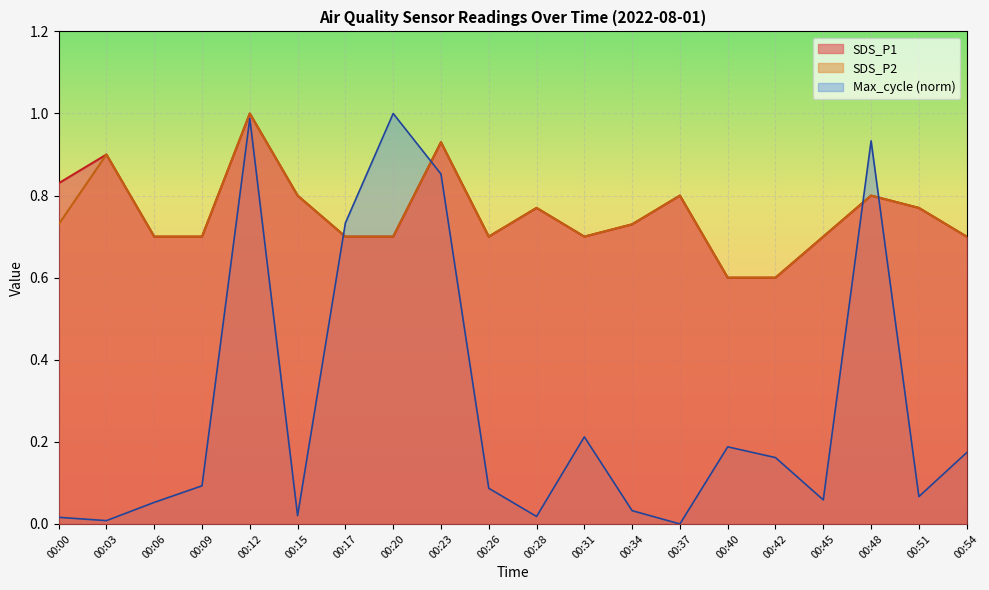

What is the sum of the SDS_P1 values at 00:06 and 00:17?

1.4